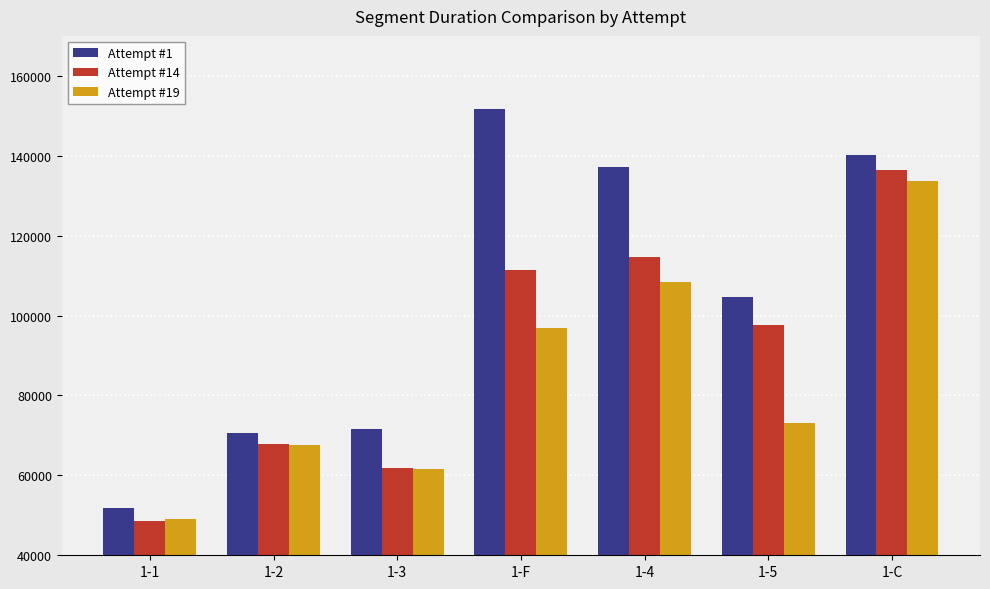

What is the spread (max minus min) of values at 1-C?

6517